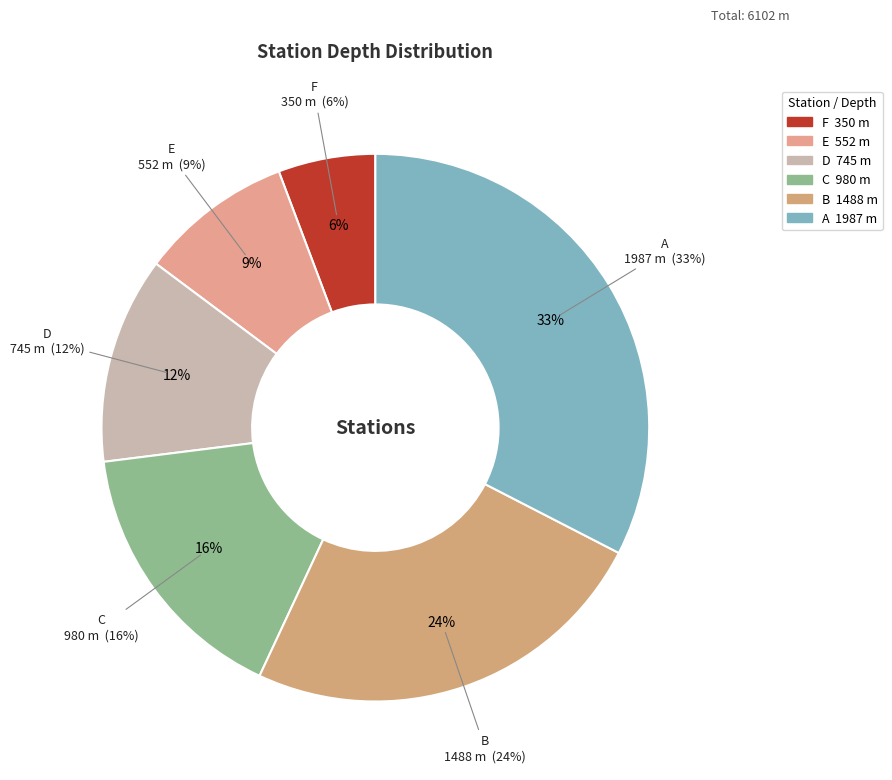

Is F the majority of the pie?

No